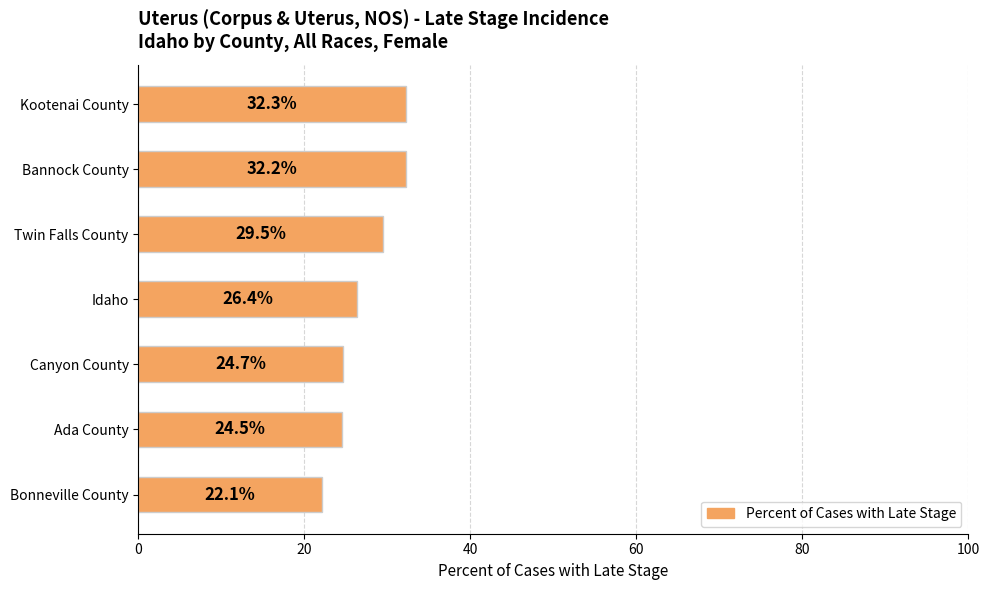

Between Idaho and Bannock County, which is larger?

Bannock County